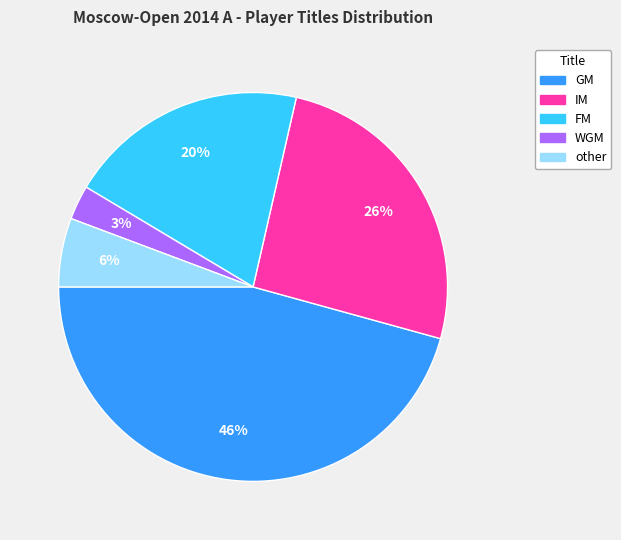

To the nearest percent, what is the difference between the largest and smallest slice percentages?

43%